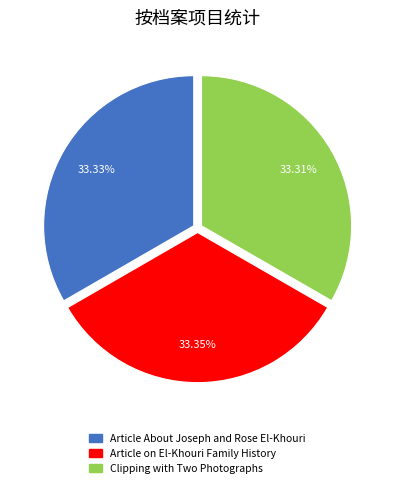

Combined, do Clipping with Two Photographs and Article on El-Khouri Family History account for over 50%?

Yes